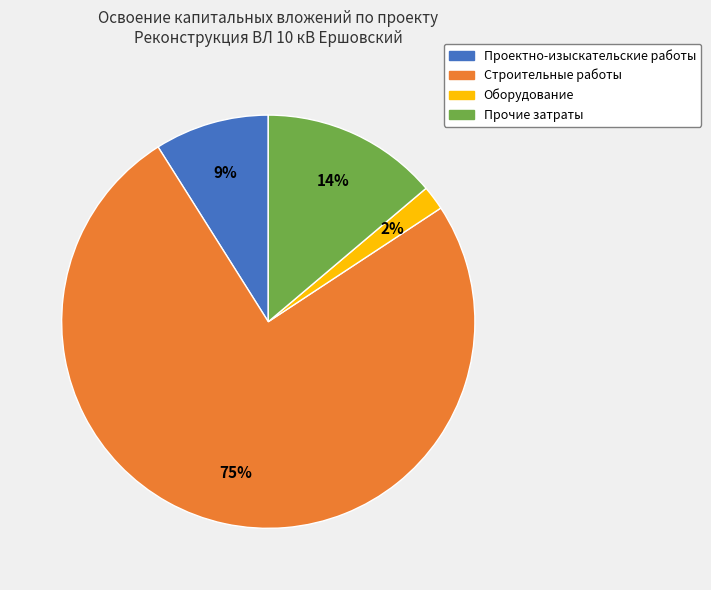

Is it true that Прочие затраты is 1% of the pie?

False